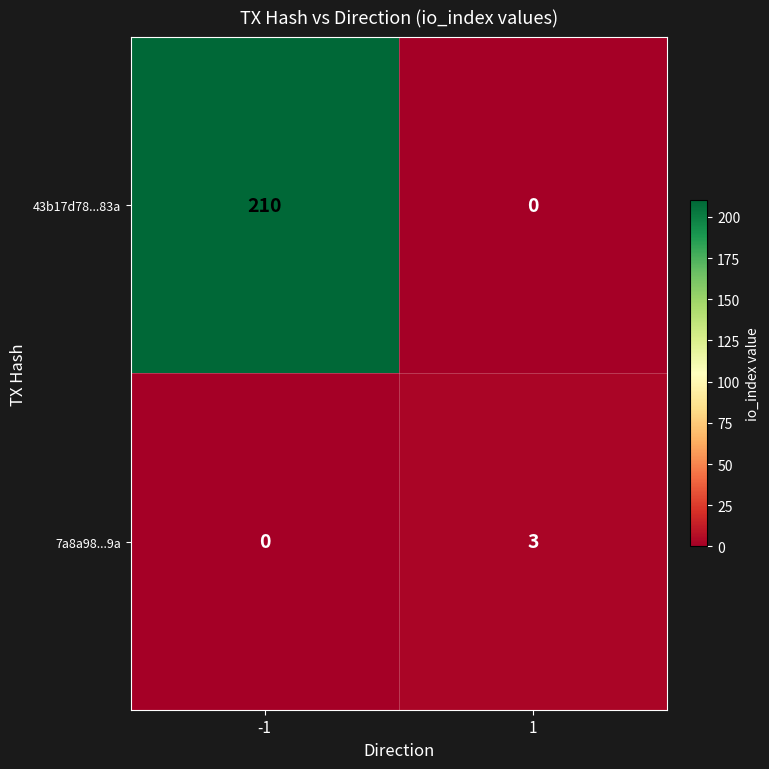

How many positive values does the 43b17d78...83a series have?

1